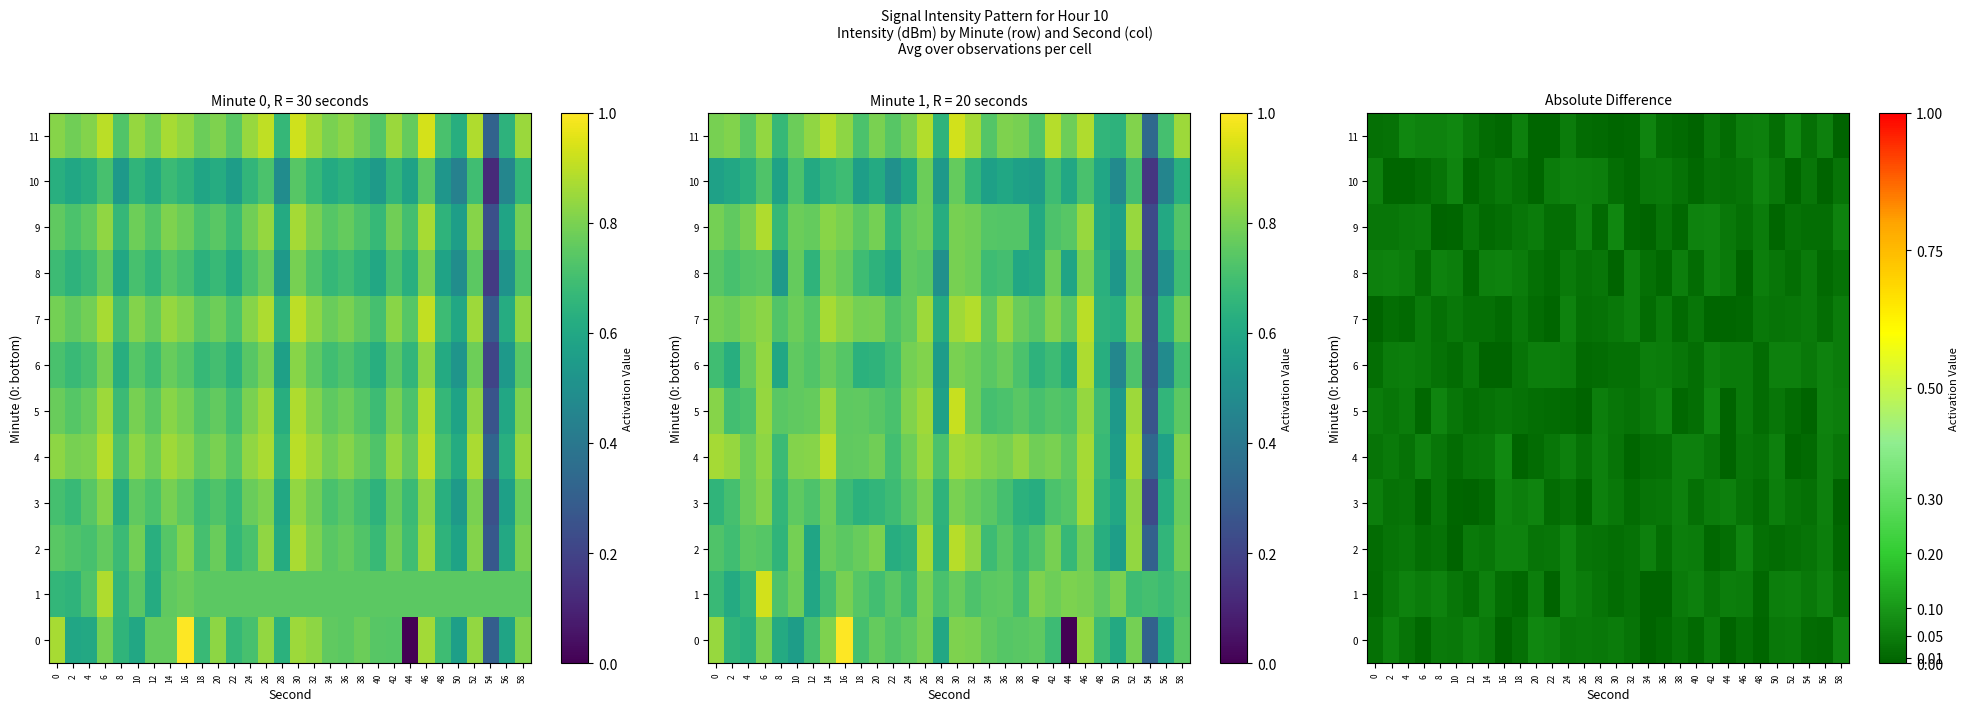

At how many categories does at least one series exceed 0?

30